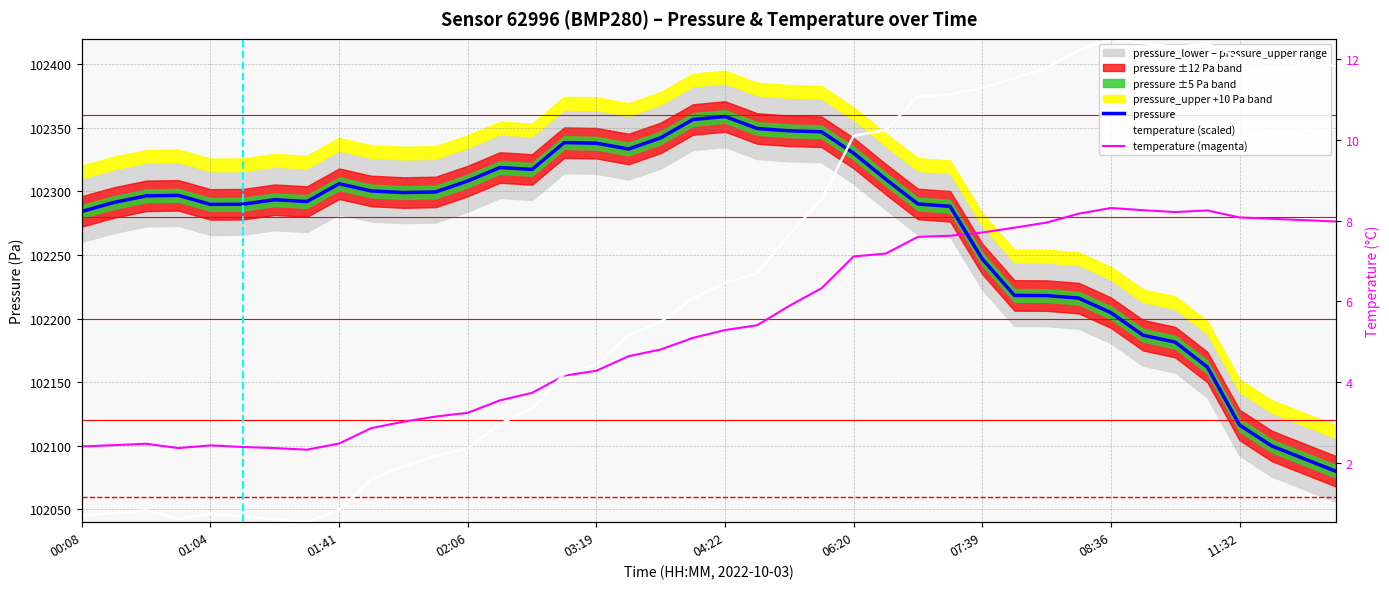

How many lines are shown in the chart?

3